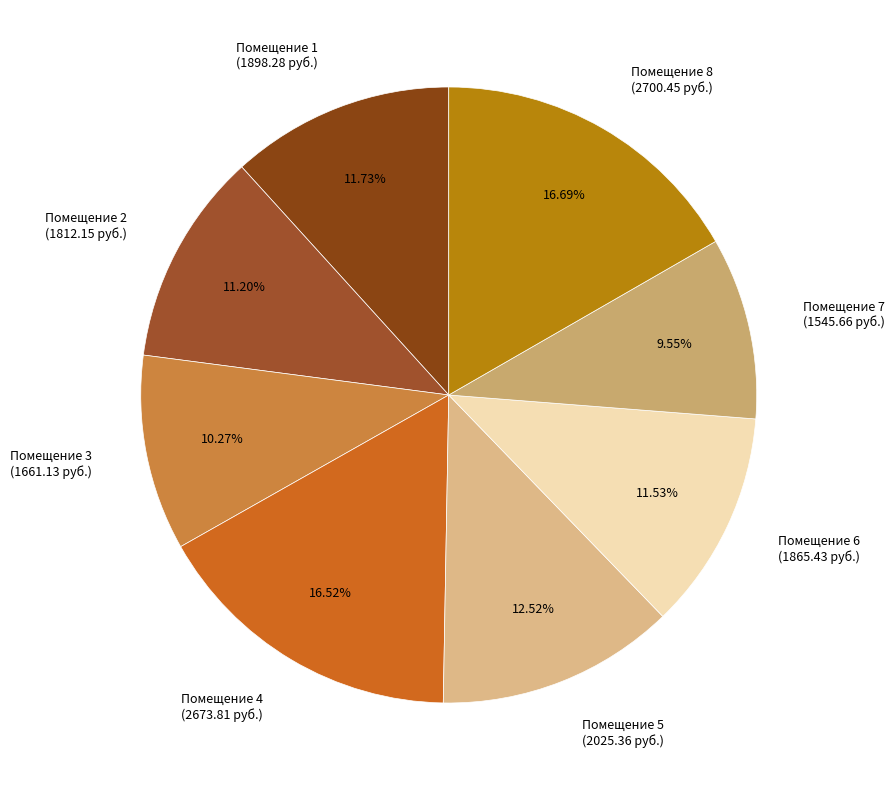

Which category has the smallest portion of the pie?

Помещение 7 (1545.66 руб.)